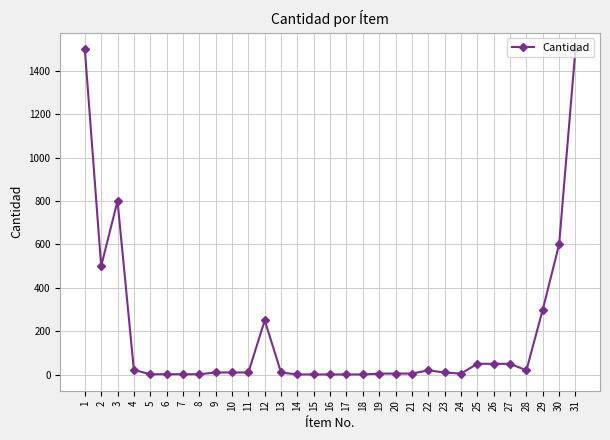

At which category does the data reach its first local peak?

3